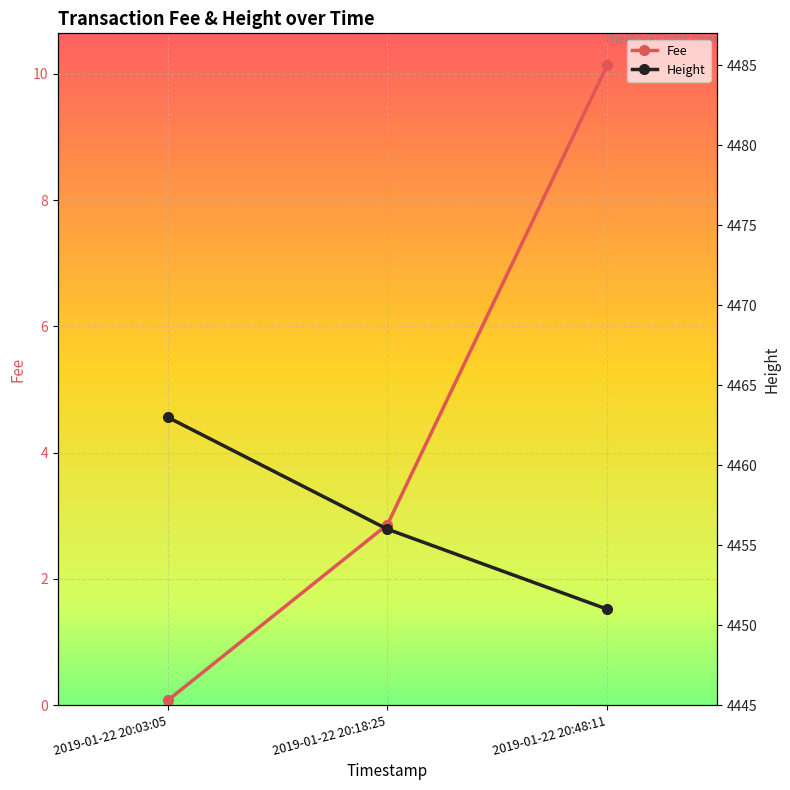

At which category is the sum across all series the highest?

2019-01-22 20:03:05